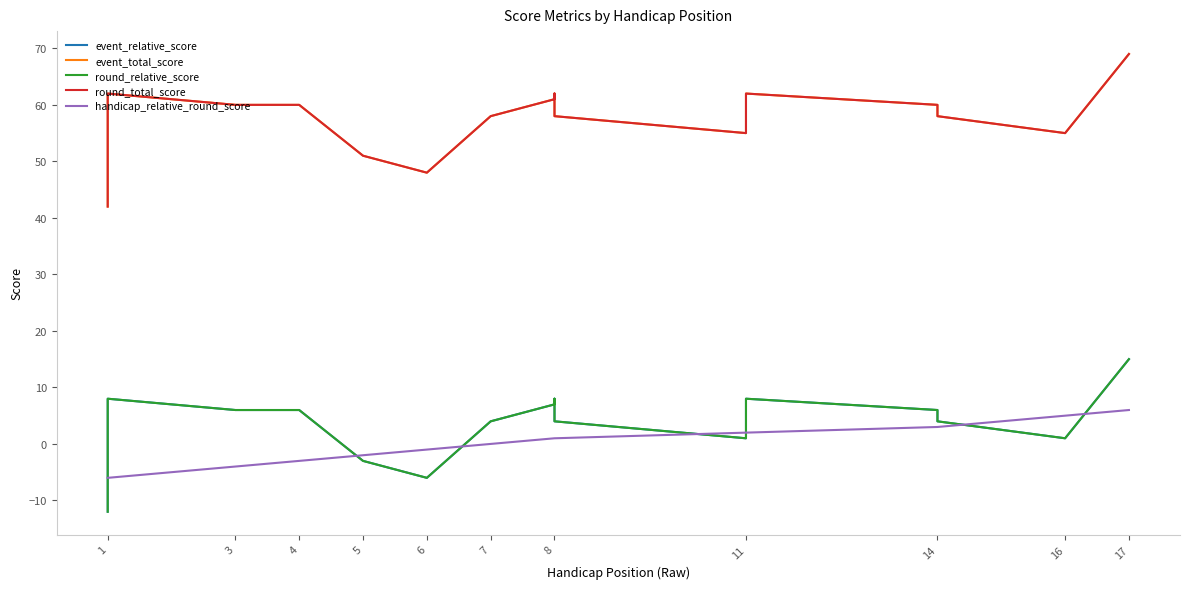

What is the approximate value of round_total_score at 16, to the nearest 10?

60